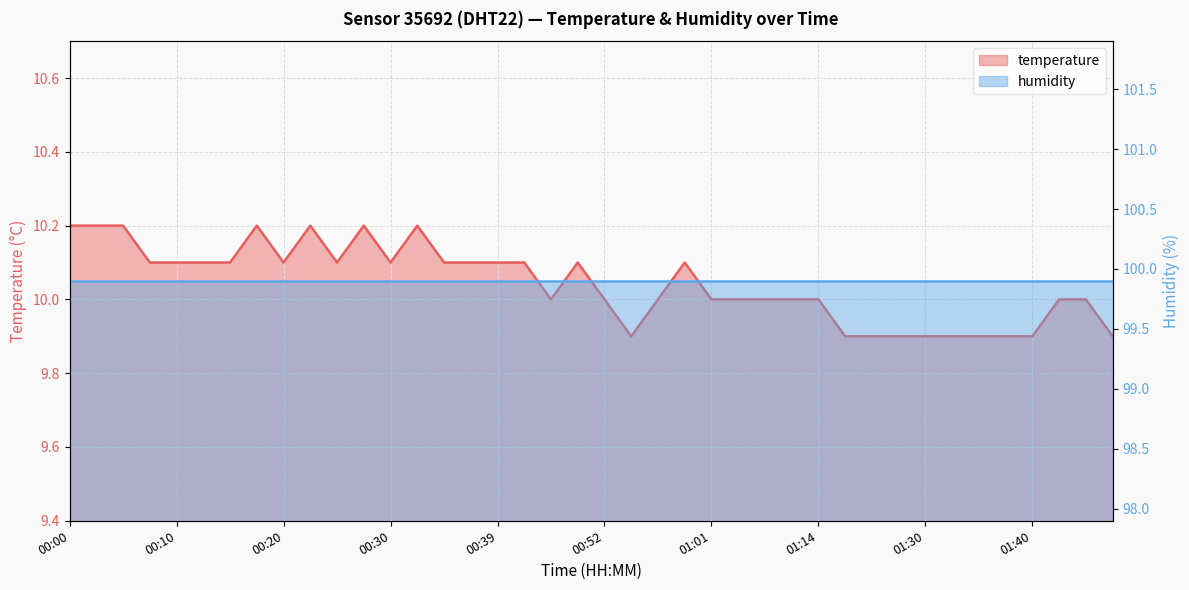

Reading left to right, what are all the values shown in this chart?

10.2	10.2	10.2	10.1	10.1	10.1	10.1	10.2	10.1	10.2	10.1	10.2	10.1	10.2	10.1	10.1	10.1	10.1	10.0	10.1	10.0	9.9	10.0	10.1	10.0	10.0	10.0	10.0	10.0	9.9	9.9	9.9	9.9	9.9	9.9	9.9	9.9	10.0	10.0	9.9